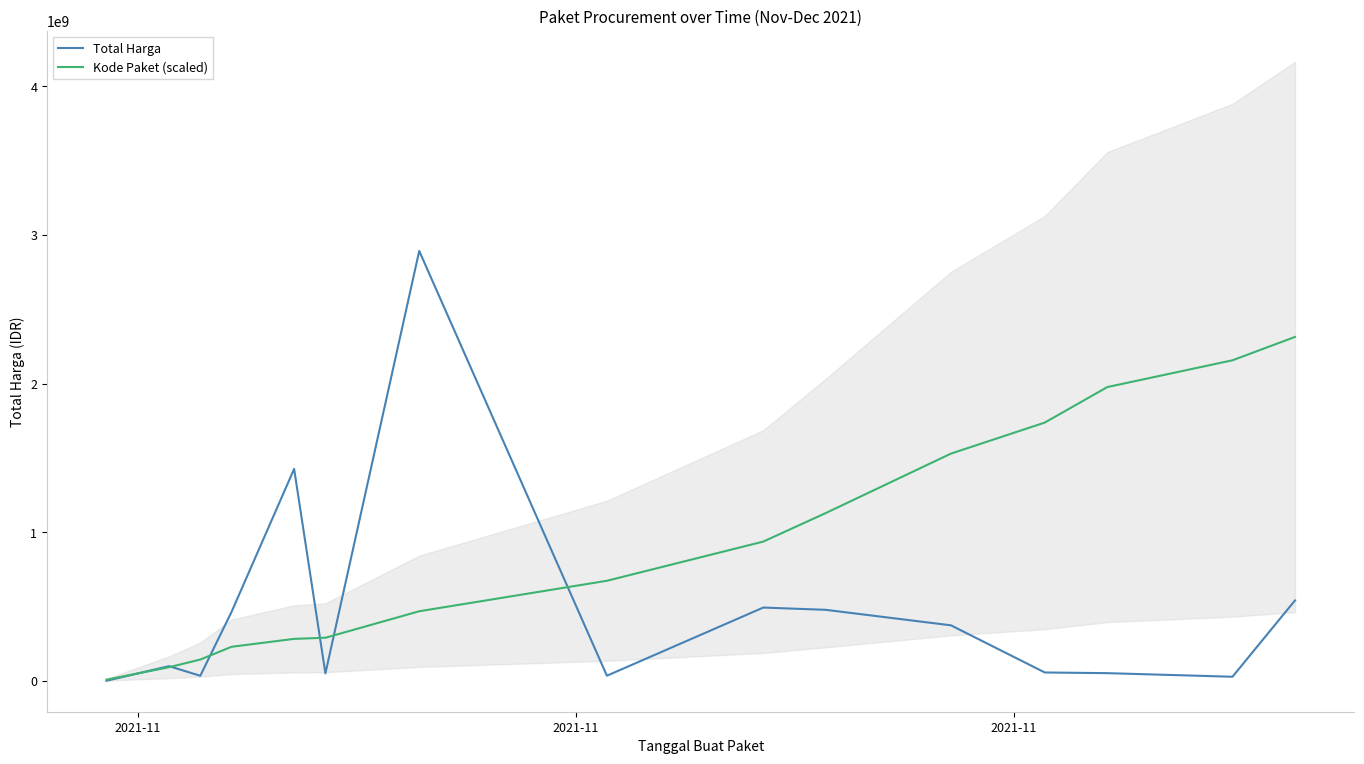

What is the difference between the second highest and minimum values in the Kode Paket (scaled) series?

2148841024.4